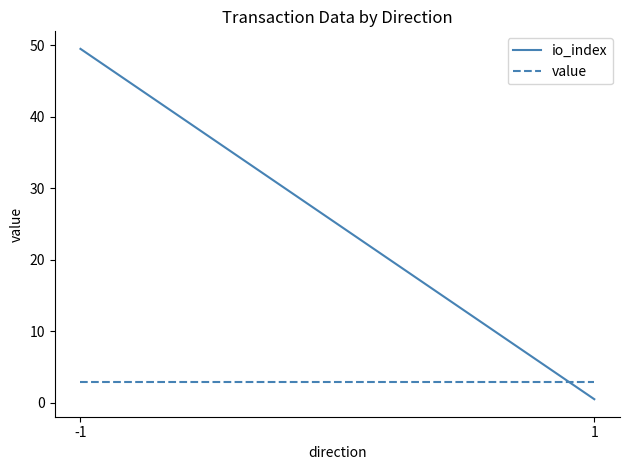

Rank the series at -1 from lowest to highest value.

value, io_index